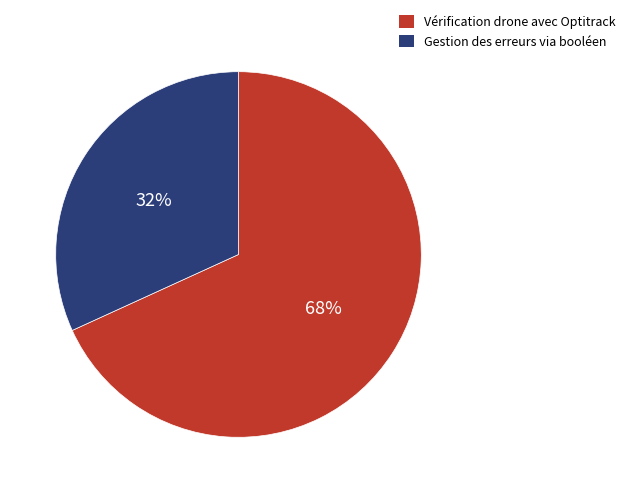

Which category accounts for the majority?

Vérification drone avec Optitrack